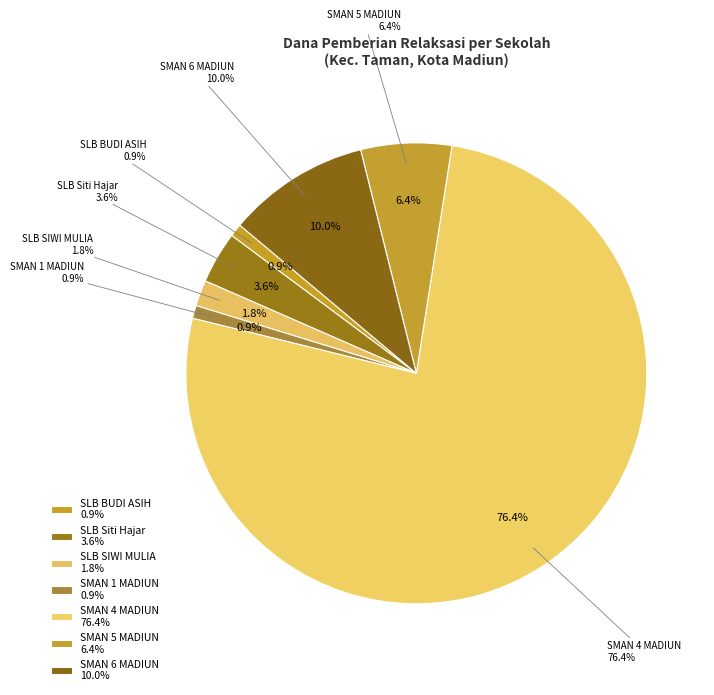

What is the ratio of the value at SLB BUDI ASIH to the value at SLB SIWI MULIA?

0.5